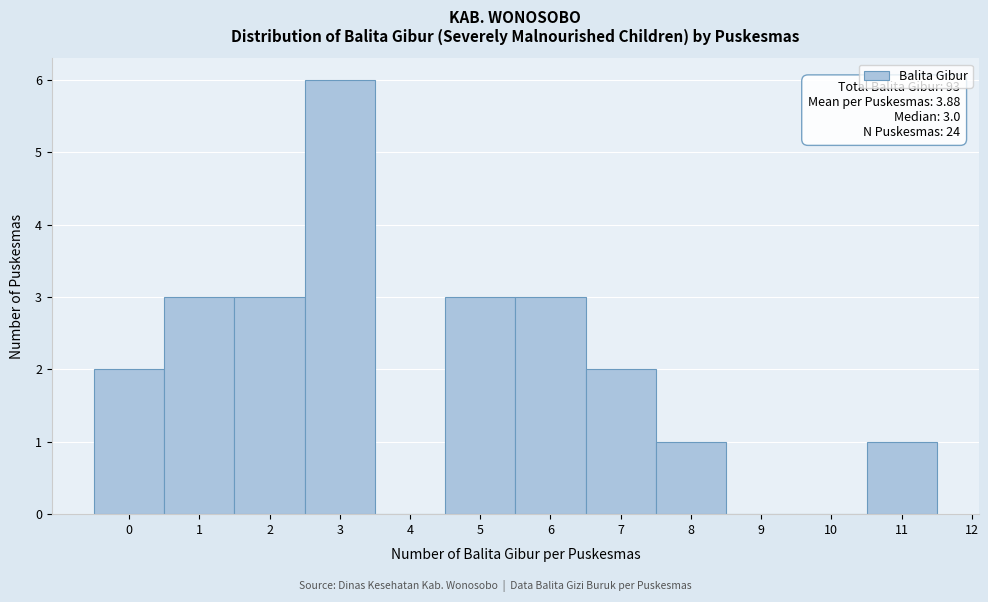

Which range on the x-axis has the tallest bar?

2.5 to 3.5